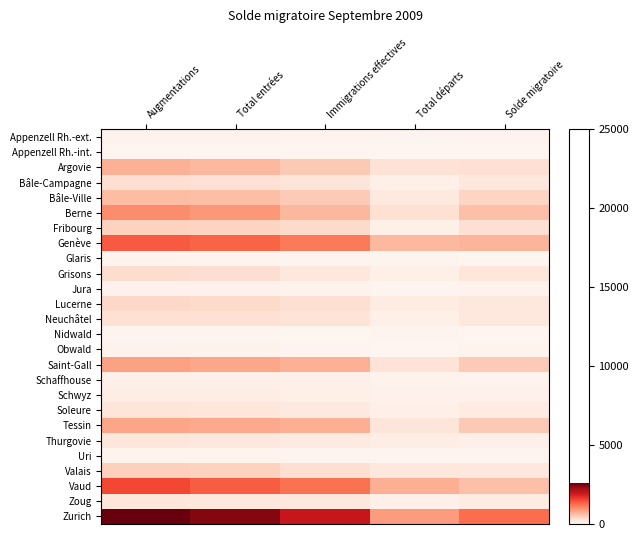

Reading left to right, what are all the values shown in this chart?

Appenzell Rh.-ext.: Augmentations=43	Total entrées=41	Immigrations effectives=38	Total départs=11	Solde migratoire=30
Appenzell Rh.-int.: Augmentations=6	Total entrées=6	Immigrations effectives=4	Total départs=9	Solde migratoire=0
Argovie: Augmentations=716	Total entrées=660	Immigrations effectives=516	Total départs=286	Solde migratoire=302
Bâle-Campagne: Augmentations=312	Total entrées=295	Immigrations effectives=244	Total départs=86	Solde migratoire=200
Bâle-Ville: Augmentations=629	Total entrées=609	Immigrations effectives=505	Total départs=183	Solde migratoire=422
Berne: Augmentations=997	Total entrées=921	Immigrations effectives=666	Total départs=303	Solde migratoire=598
Fribourg: Augmentations=437	Total entrées=423	Immigrations effectives=369	Total départs=95	Solde migratoire=313
Genève: Augmentations=1395	Total entrées=1319	Immigrations effectives=1151	Total départs=660	Solde migratoire=689
Glaris: Augmentations=31	Total entrées=28	Immigrations effectives=17	Total départs=19	Solde migratoire=10
Grisons: Augmentations=345	Total entrées=329	Immigrations effectives=218	Total départs=96	Solde migratoire=228
Jura: Augmentations=59	Total entrées=54	Immigrations effectives=48	Total départs=11	Solde migratoire=43
Lucerne: Augmentations=397	Total entrées=368	Immigrations effectives=318	Total départs=159	Solde migratoire=192
Neuchâtel: Augmentations=308	Total entrées=292	Immigrations effectives=263	Total départs=93	Solde migratoire=193
Nidwald: Augmentations=15	Total entrées=13	Immigrations effectives=8	Total départs=14	Solde migratoire=0
Obwald: Augmentations=45	Total entrées=43	Immigrations effectives=26	Total départs=6	Solde migratoire=38
Saint-Gall: Augmentations=835	Total entrées=798	Immigrations effectives=716	Total départs=277	Solde migratoire=506
Schaffhouse: Augmentations=89	Total entrées=86	Immigrations effectives=73	Total départs=43	Solde migratoire=39
Schwyz: Augmentations=122	Total entrées=115	Immigrations effectives=91	Total départs=59	Solde migratoire=52
Soleure: Augmentations=246	Total entrées=231	Immigrations effectives=174	Total départs=73	Solde migratoire=135
Tessin: Augmentations=813	Total entrées=778	Immigrations effectives=743	Total départs=237	Solde migratoire=520
Thurgovie: Augmentations=227	Total entrées=212	Immigrations effectives=170	Total départs=111	Solde migratoire=89
Uri: Augmentations=37	Total entrées=37	Immigrations effectives=17	Total départs=20	Solde migratoire=16
Valais: Augmentations=467	Total entrées=440	Immigrations effectives=319	Total départs=220	Solde migratoire=209
Vaud: Augmentations=1526	Total entrées=1375	Immigrations effectives=1221	Total départs=735	Solde migratoire=594
Zoug: Augmentations=226	Total entrées=210	Immigrations effectives=192	Total départs=77	Solde migratoire=143
Zurich: Augmentations=2574	Total entrées=2423	Immigrations effectives=1966	Total départs=892	Solde migratoire=1263